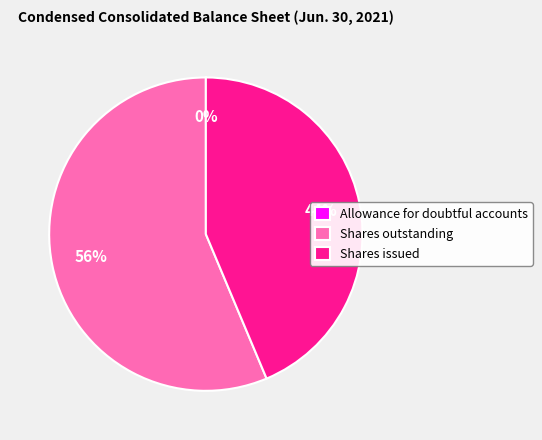

What percentage is the Shares outstanding slice, to the nearest percent?

56%